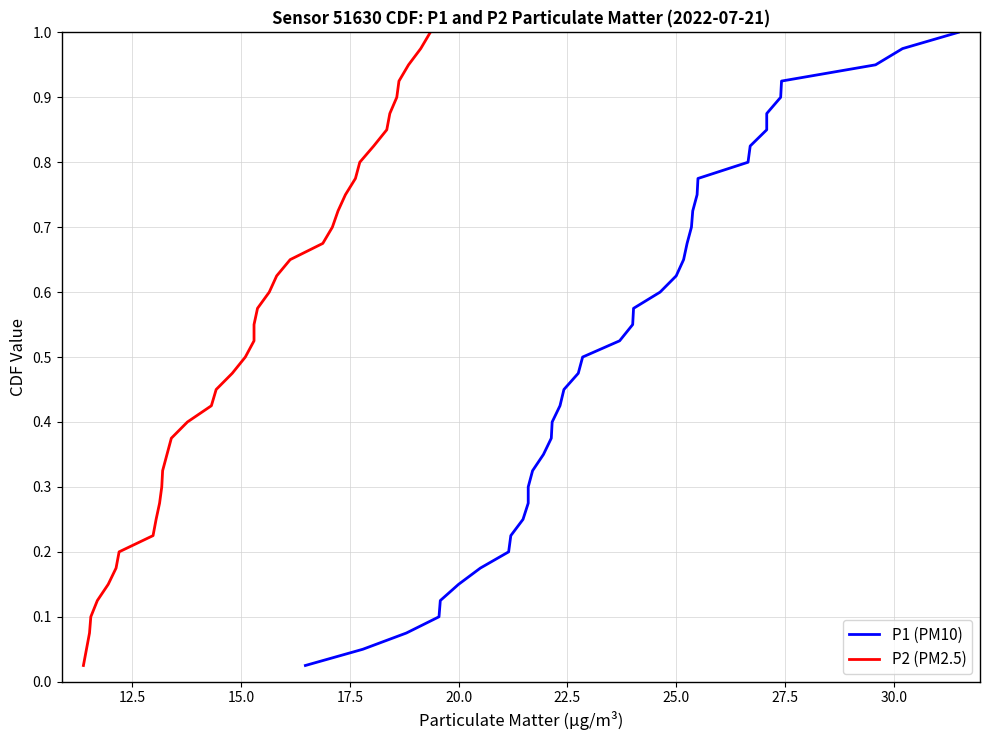

True or false: P1 (PM10) and P2 (PM2.5) intersect in this chart.

False